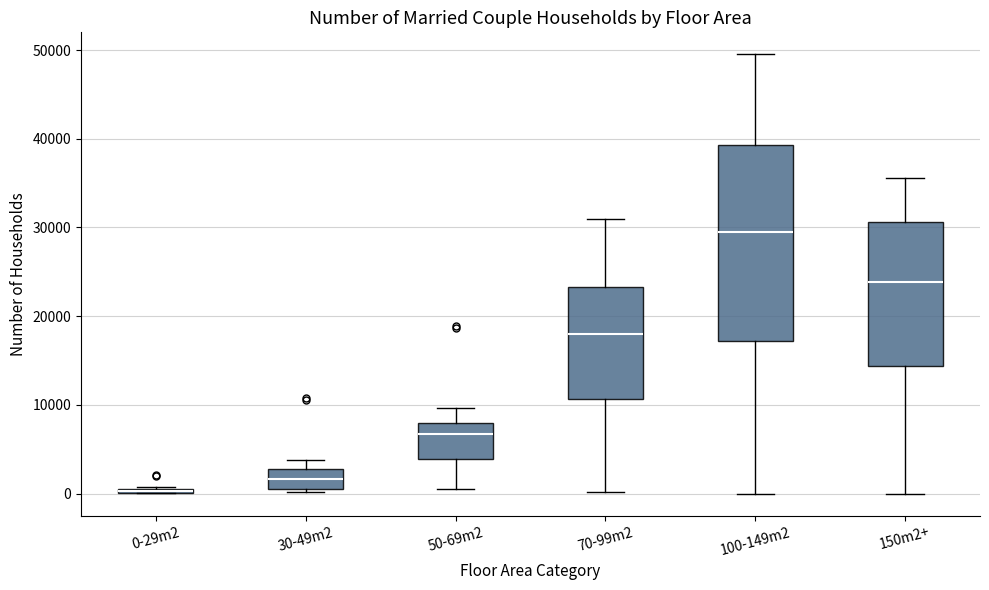

Where does the upper whisker of the box for 100-149m2 end on the y-axis? The values are not printed on the chart, so give them approximately, as read against the axis.

50000